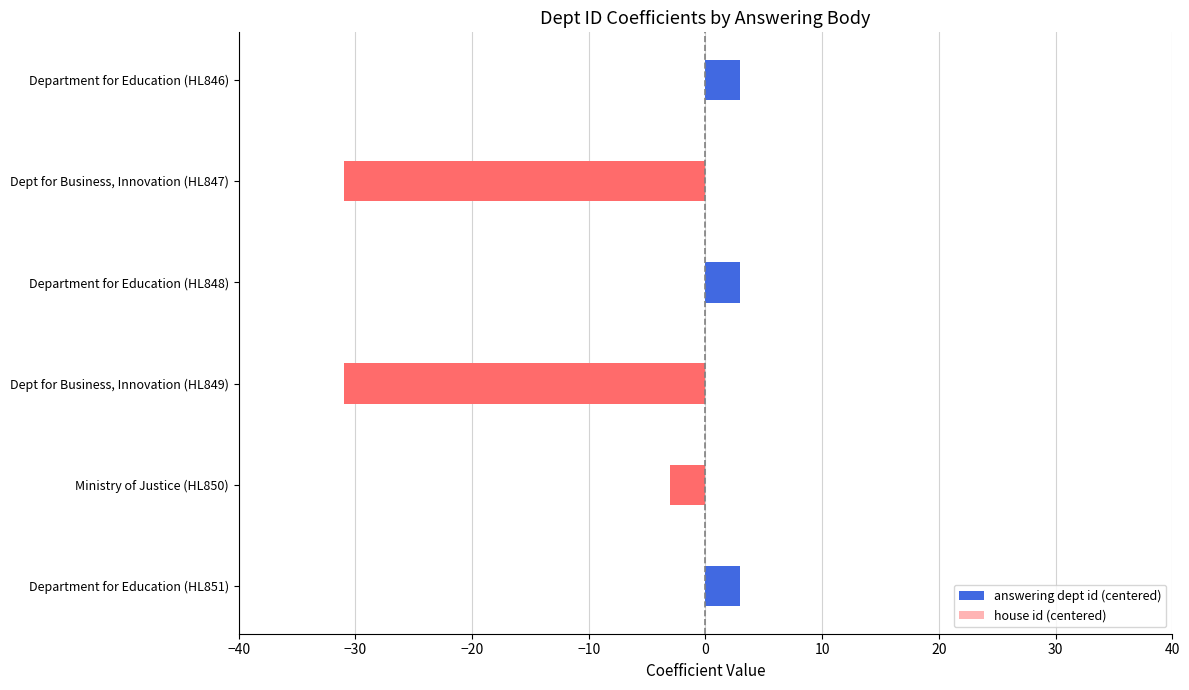

What is the sum of the values at Dept for Business, Innovation (HL847) and Dept for Business, Innovation (HL849)?

-62